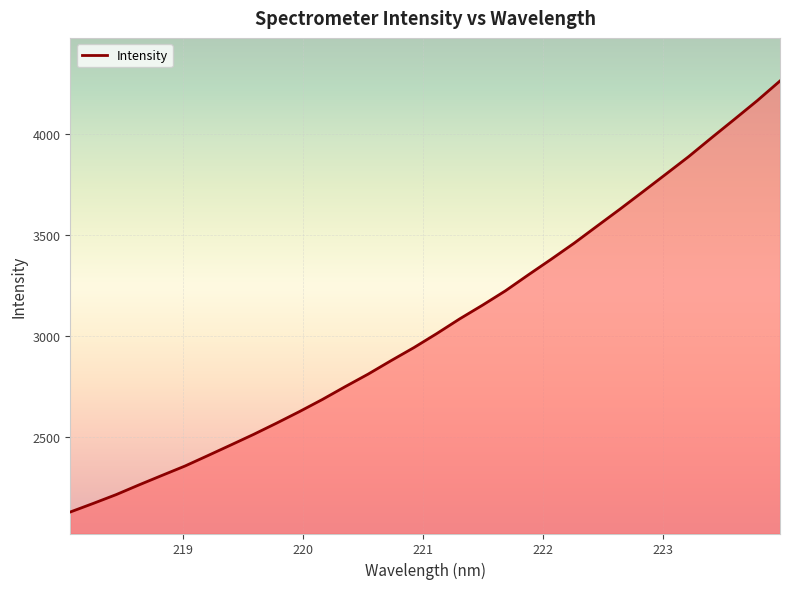

What is the greatest value displayed?

4264.8